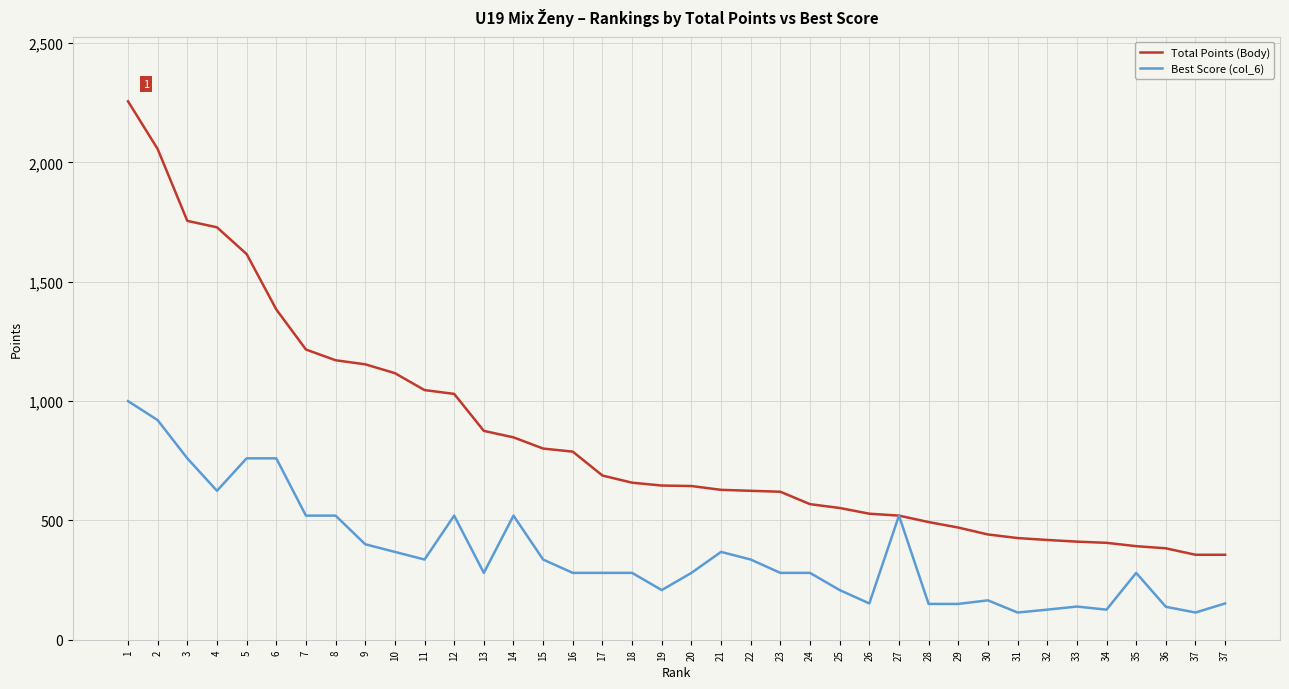

What are all the series names shown in the legend?

Total Points (Body), Best Score (col_6)